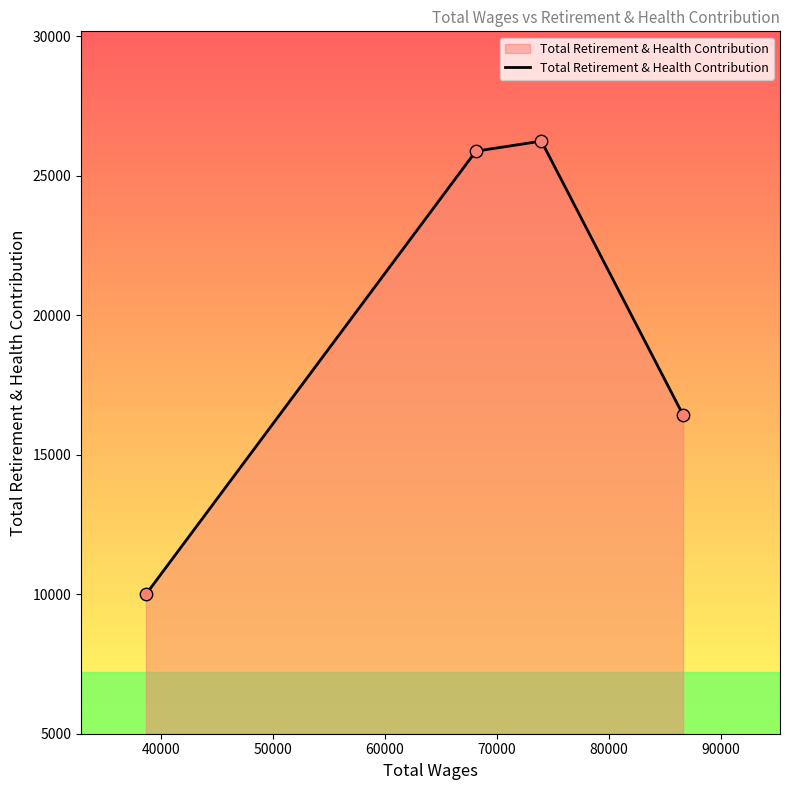

What is the minimum value shown in the chart?

9986